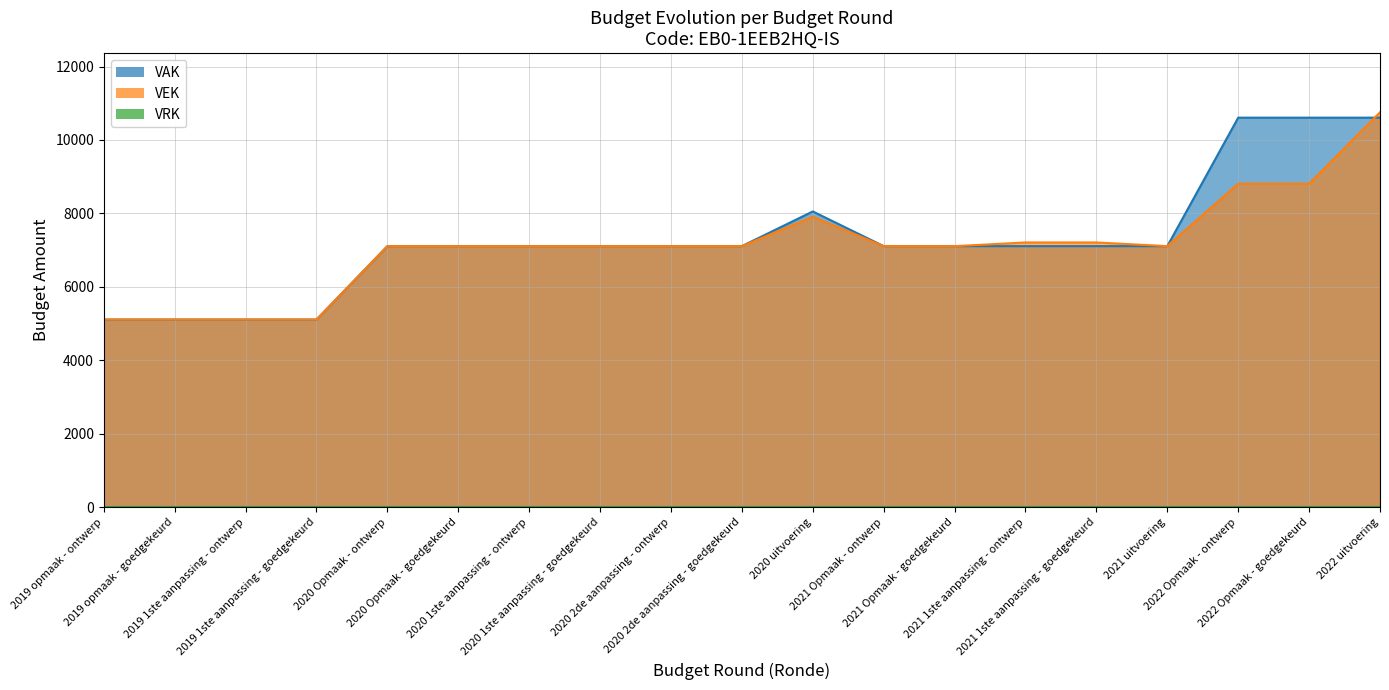

What is the average value of the VEK series?

7110